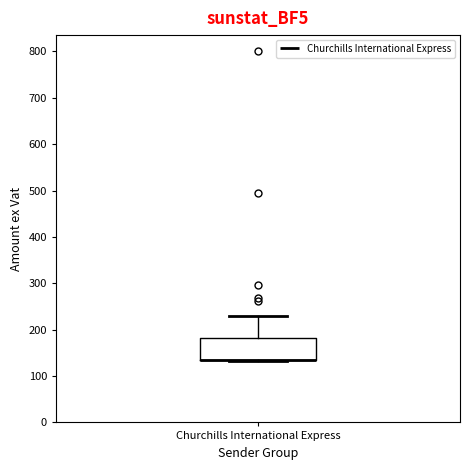

Where is the upper edge of the box for Churchills International Express on the y-axis? The values are not printed on the chart, so give them approximately, as read against the axis.

180